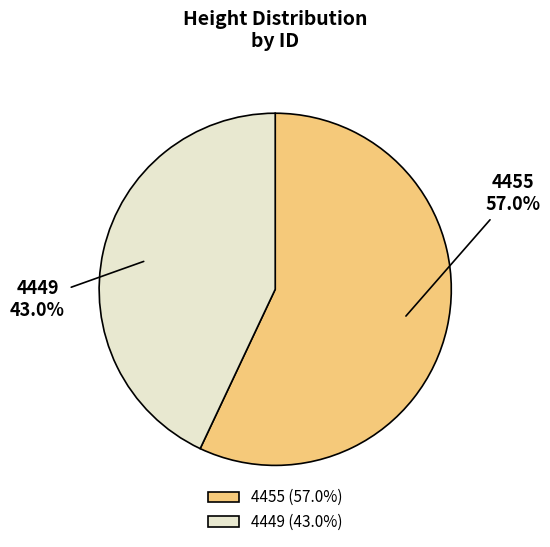

What percentage do 4449 and 4455 together represent?

100.0%